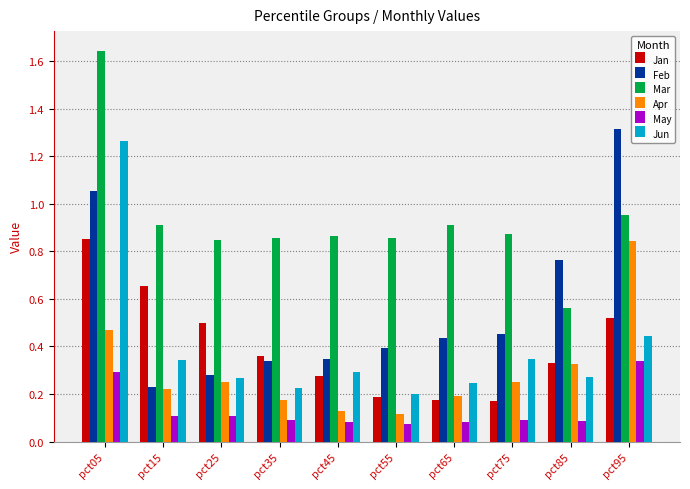

What are all the series names shown in the legend?

Jan, Feb, Mar, Apr, May, Jun